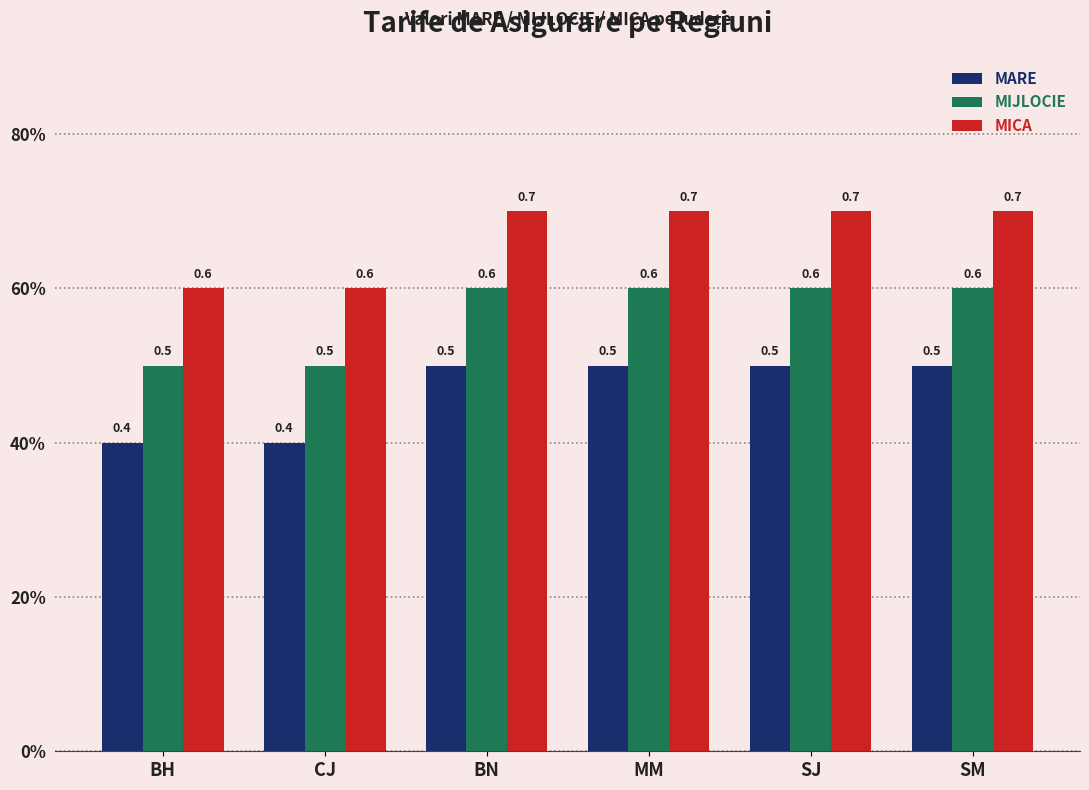

Rank the series by their maximum value, from highest to lowest.

MICA, MIJLOCIE, MARE